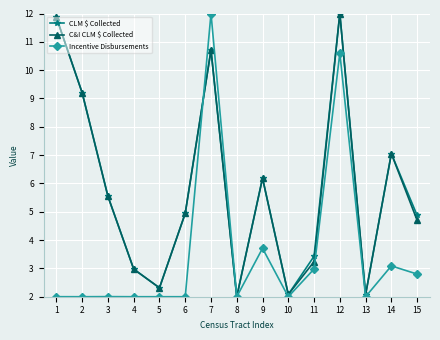

At how many categories does at least one series exceed 6?

6